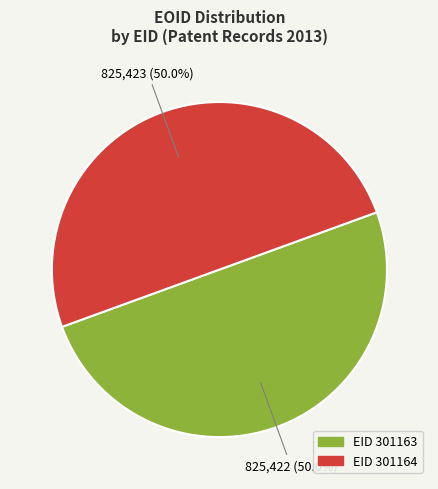

What is the majority slice?

301164